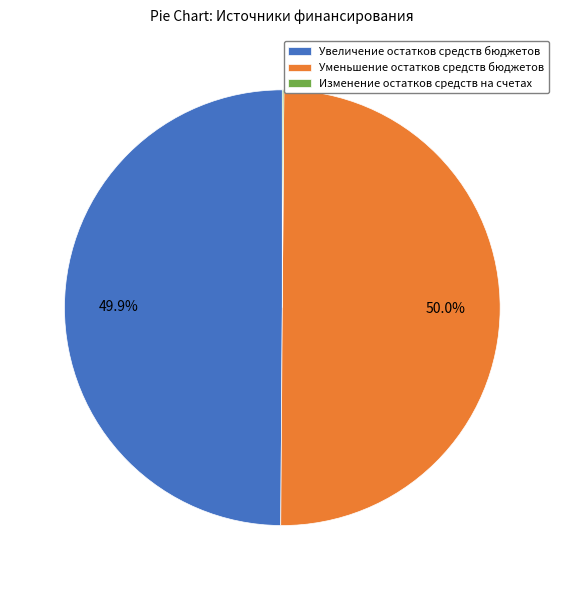

What is the total percentage of Уменьшение остатков средств бюджетов and Увеличение остатков средств бюджетов?

99.9%